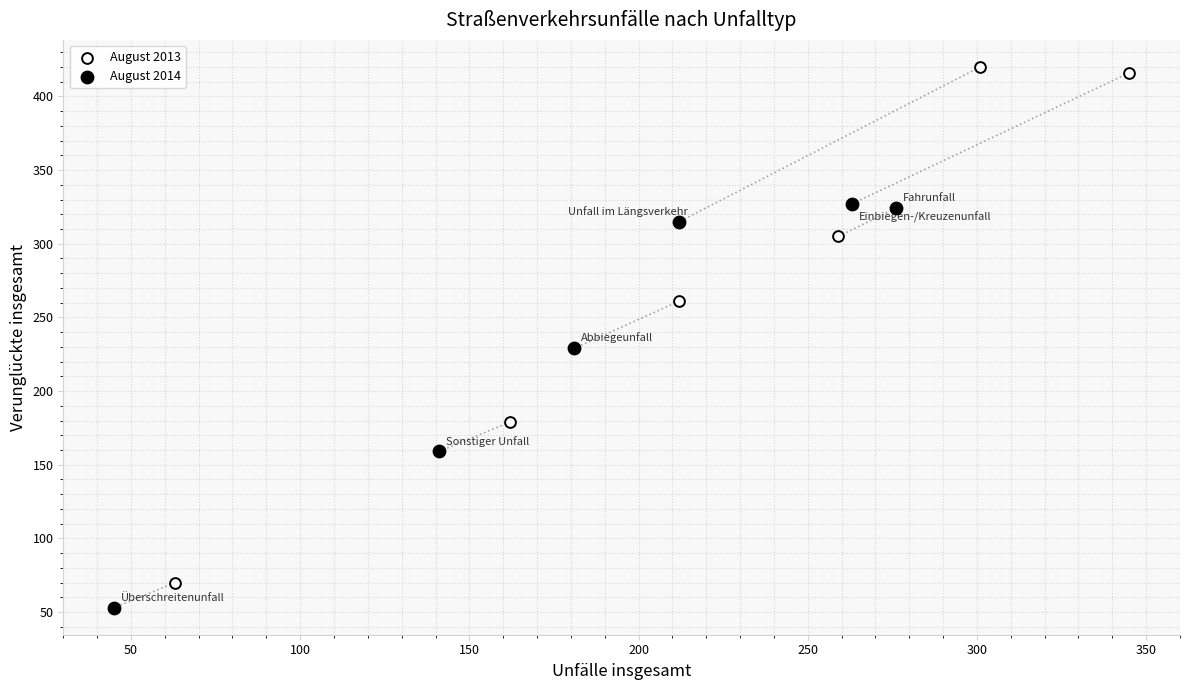

Which series reaches the minimum Y coordinate?

August 2014